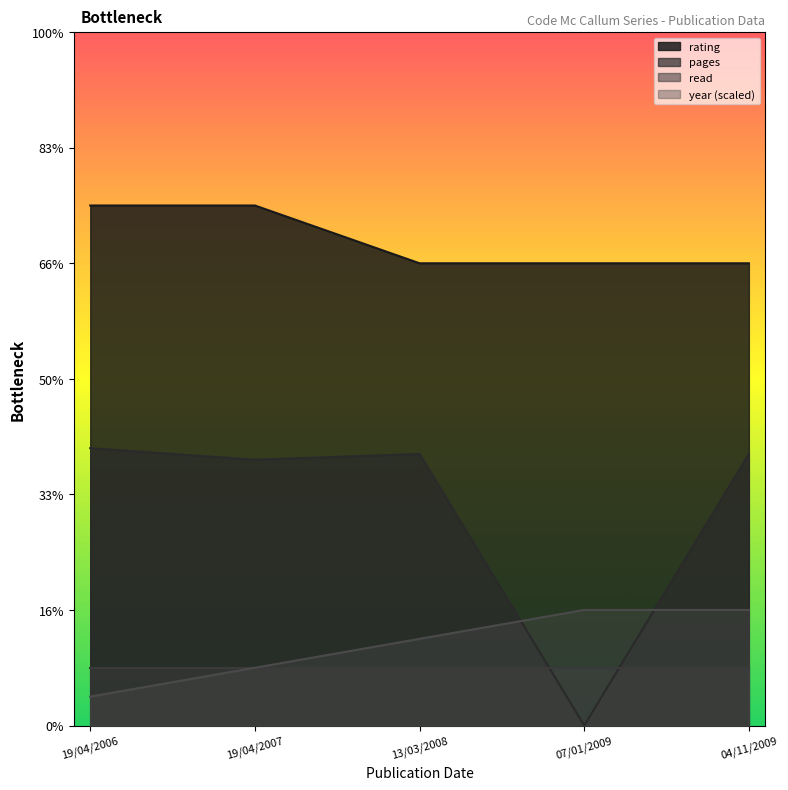

Between 07/01/2009 and 04/11/2009, which series saw the biggest shift?

pages